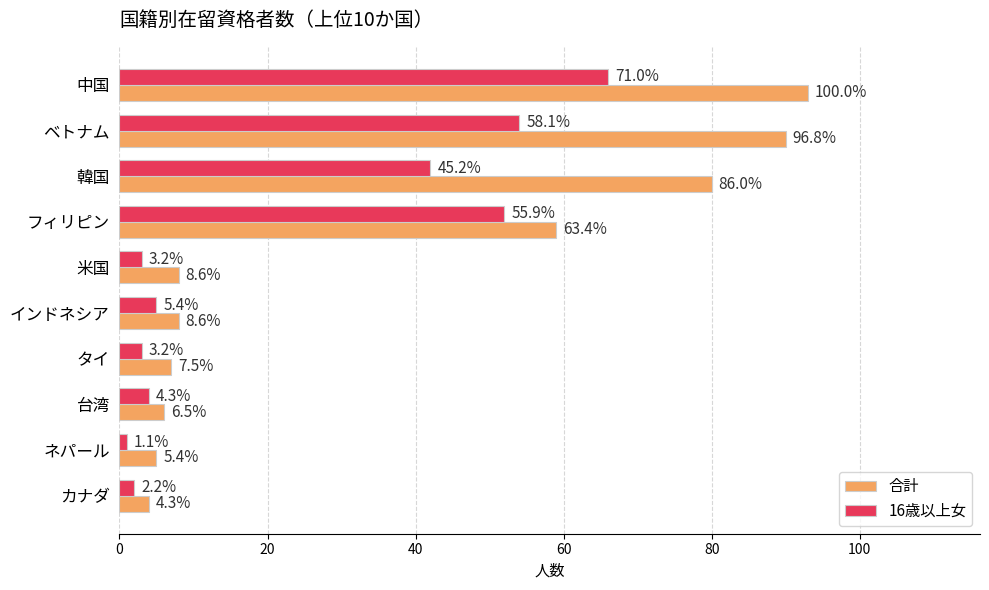

List the series in order of their peak value, highest first.

合計, 16歳以上女